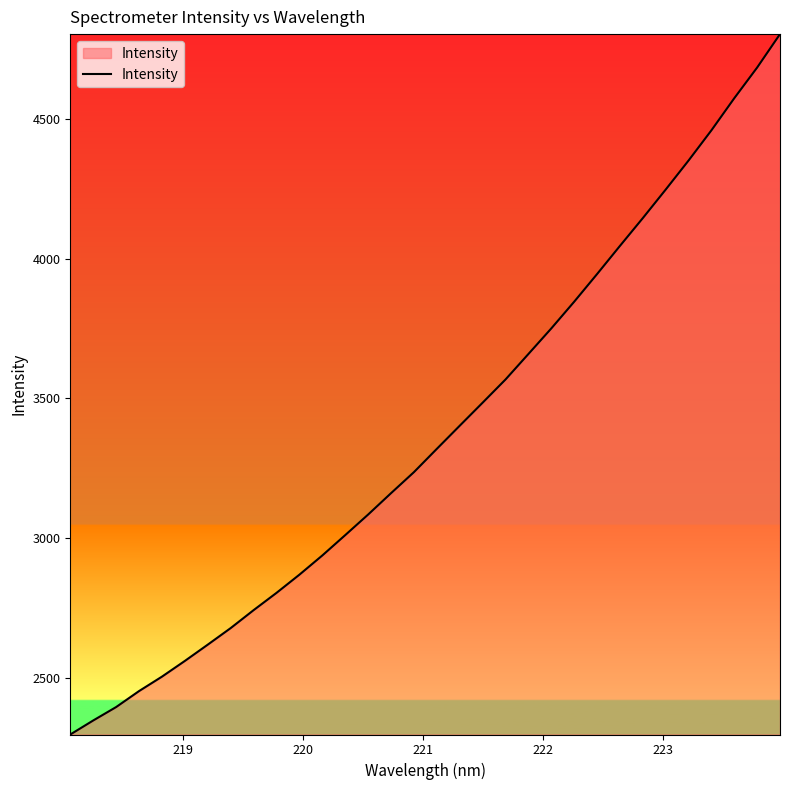

How many lines are shown in the chart?

1